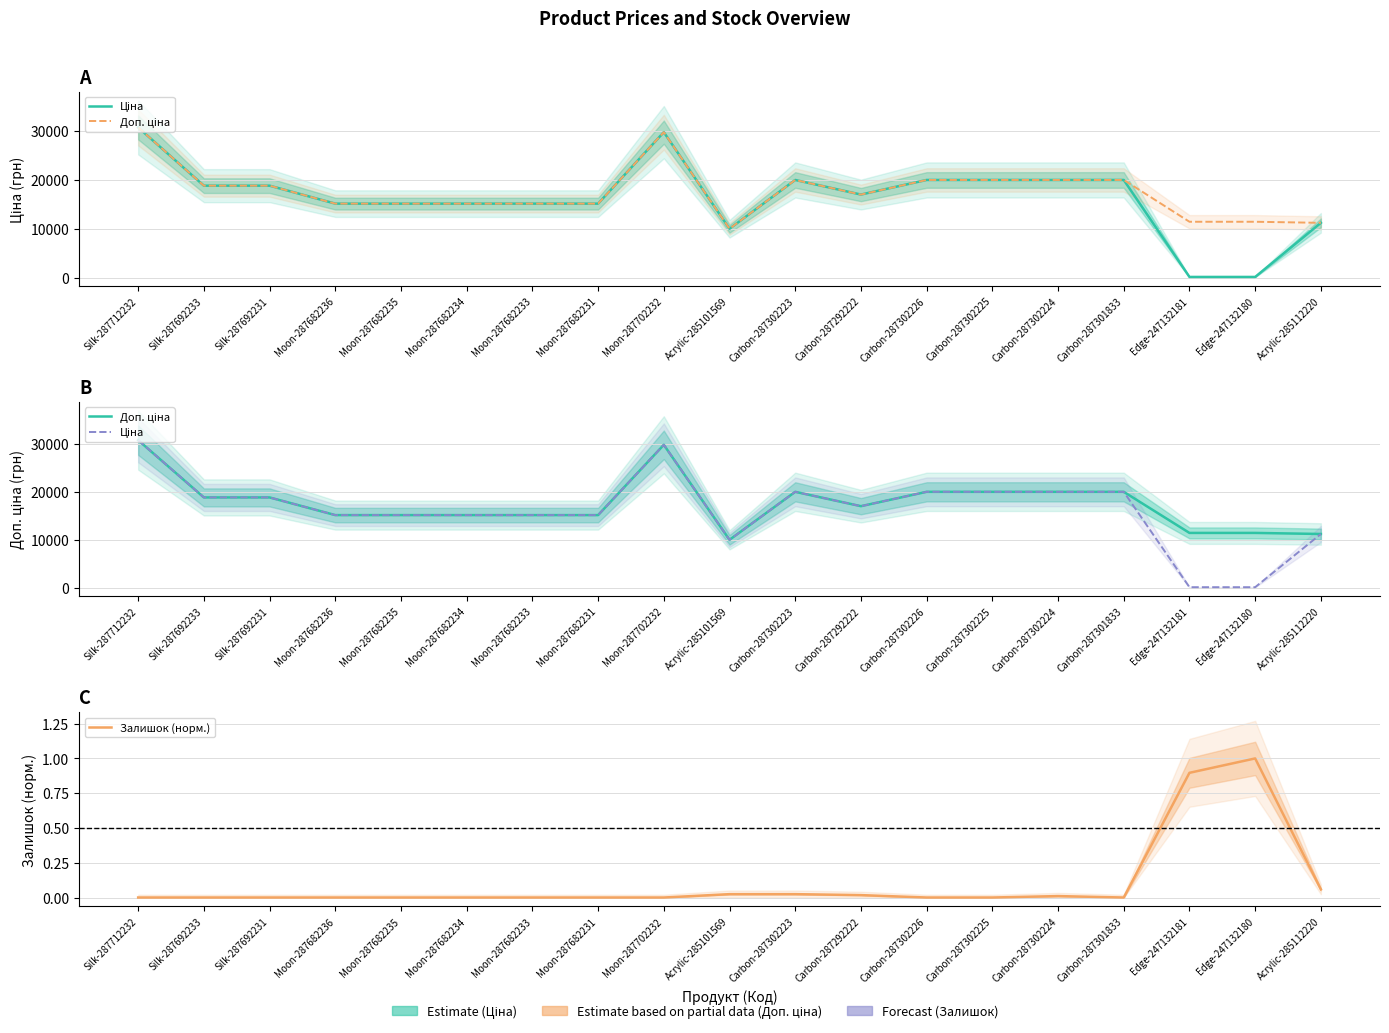

What is the label of the 1st point from the right?

Acrylic-285112220